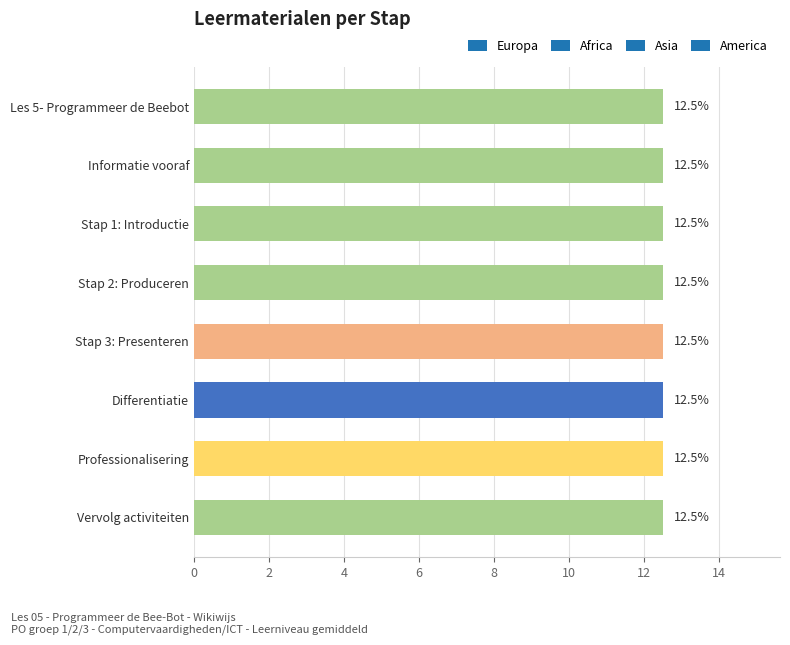

What is the value of the 8th bar from the top?

12.5